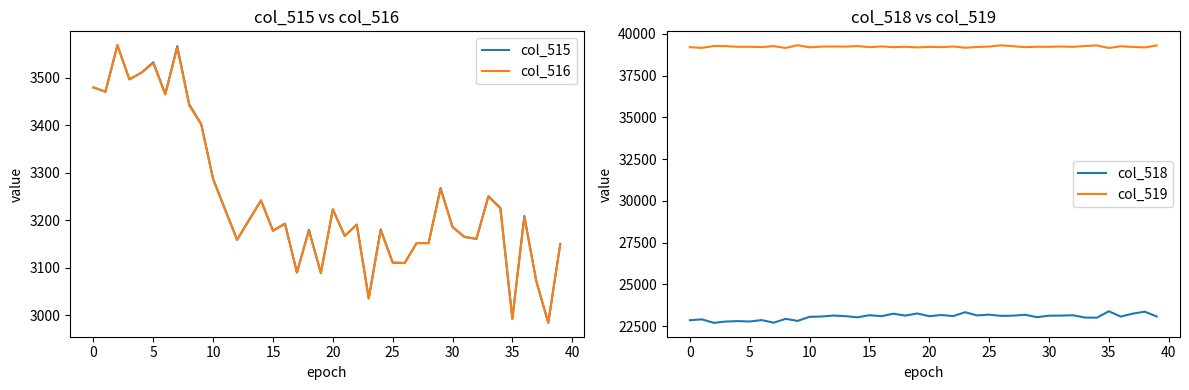

How many series are shown in this chart?

4